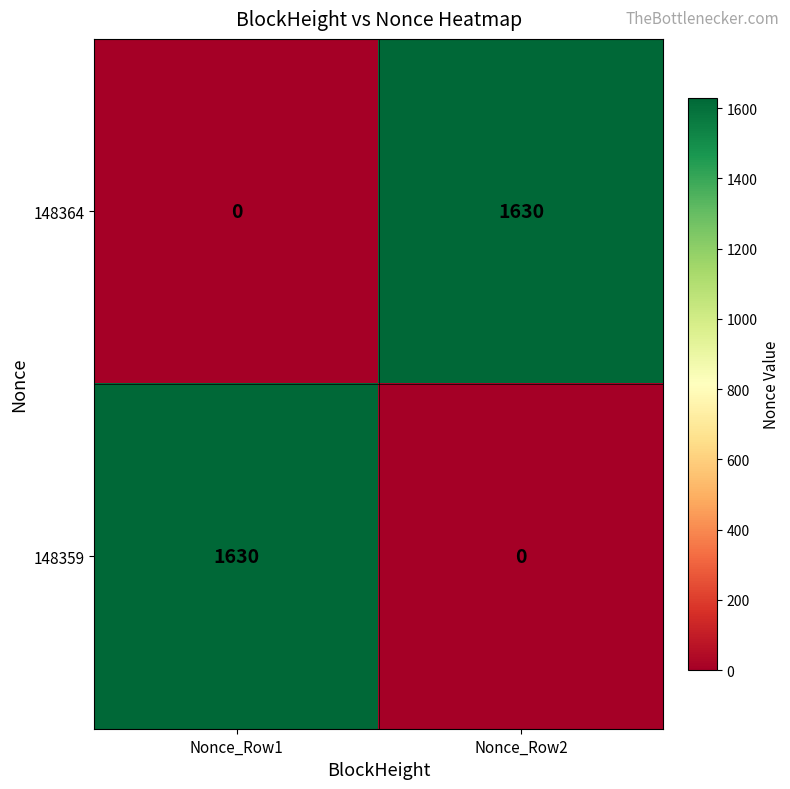

What value does the 148364 series have at Nonce_Row2, to the nearest 50?

1650